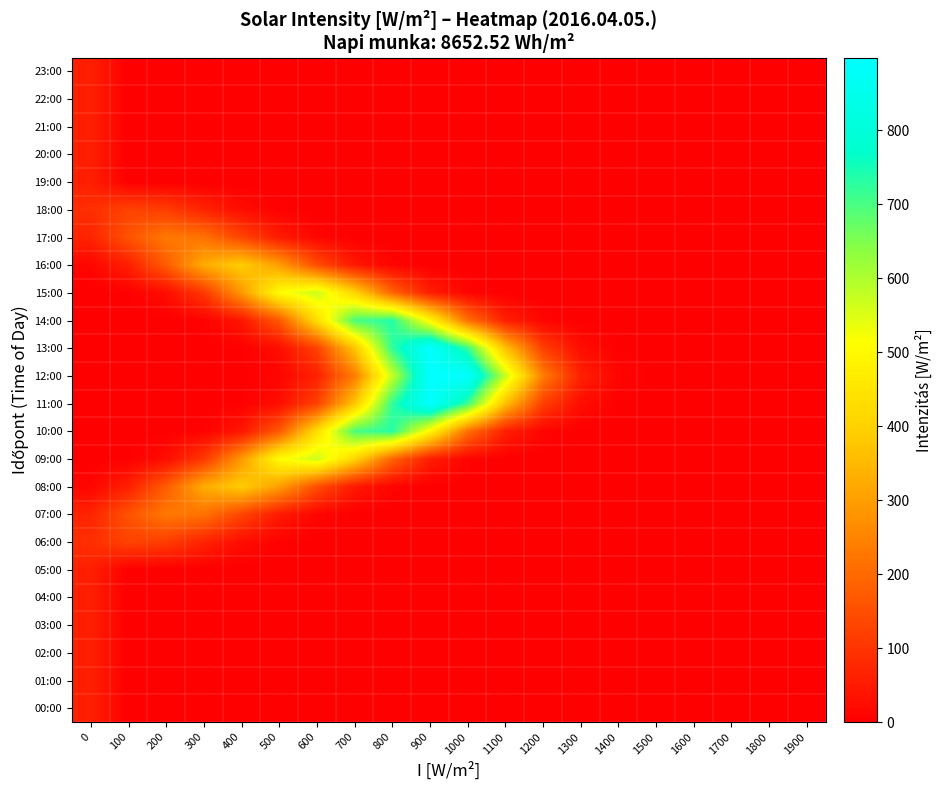

Rank the series by their maximum value, from lowest to highest.

00:00, 01:00, 02:00, 03:00, 04:00, 05:00, 19:00, 20:00, 21:00, 22:00, 23:00, 06:00, 18:00, 07:00, 17:00, 08:00, 16:00, 09:00, 15:00, 10:00, 14:00, 11:00, 13:00, 12:00